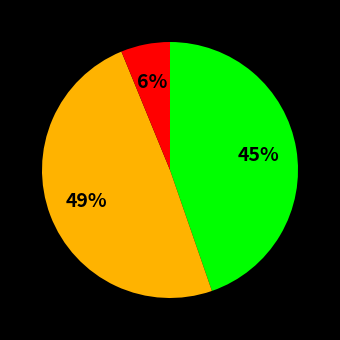

To the nearest percent, what is the average slice percentage?

33%